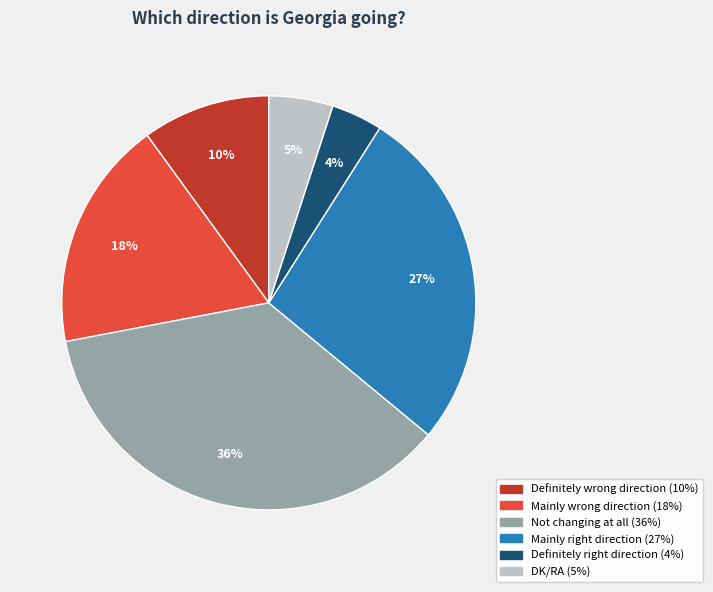

How many segments does this pie chart have?

6